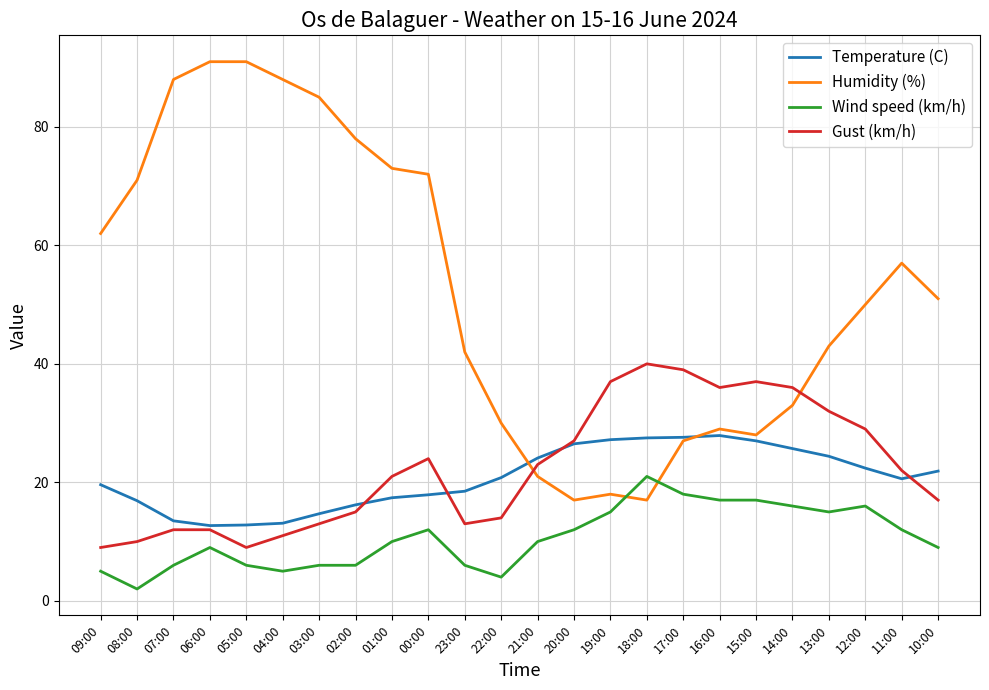

What position from the right is 03:00?

18